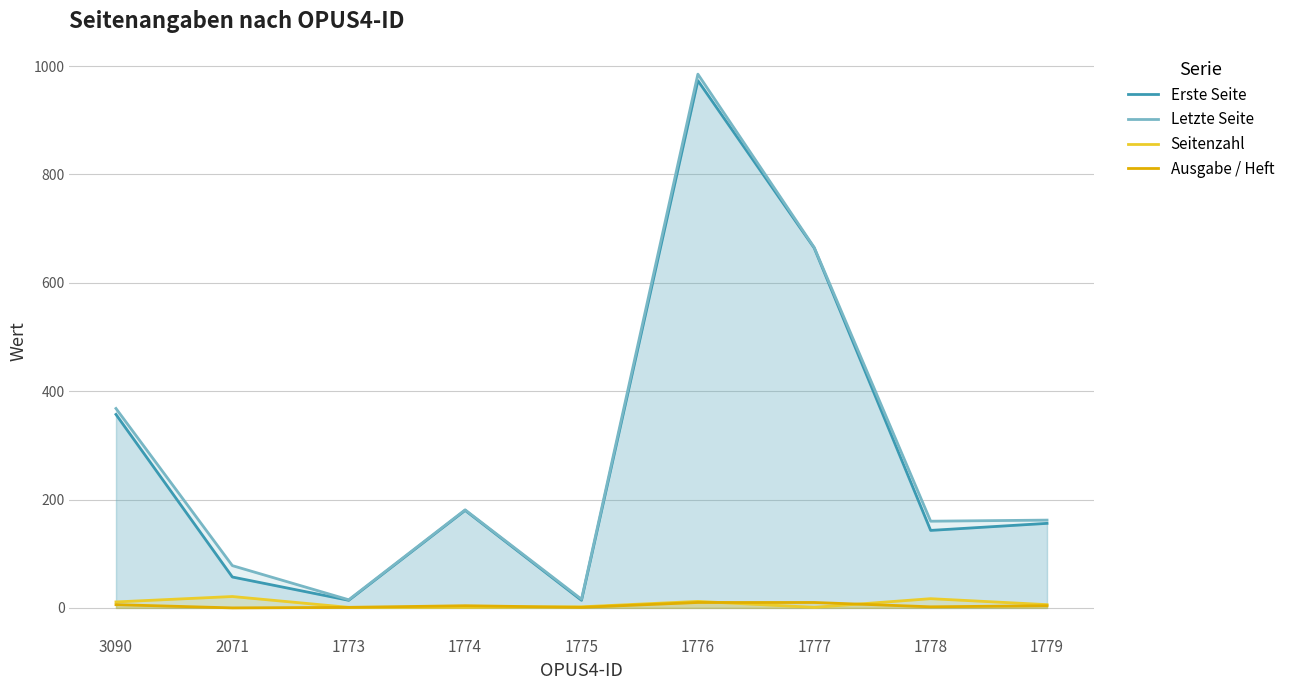

Rank the series at 3090 from lowest to highest value.

Ausgabe / Heft, Seitenzahl, Erste Seite, Letzte Seite